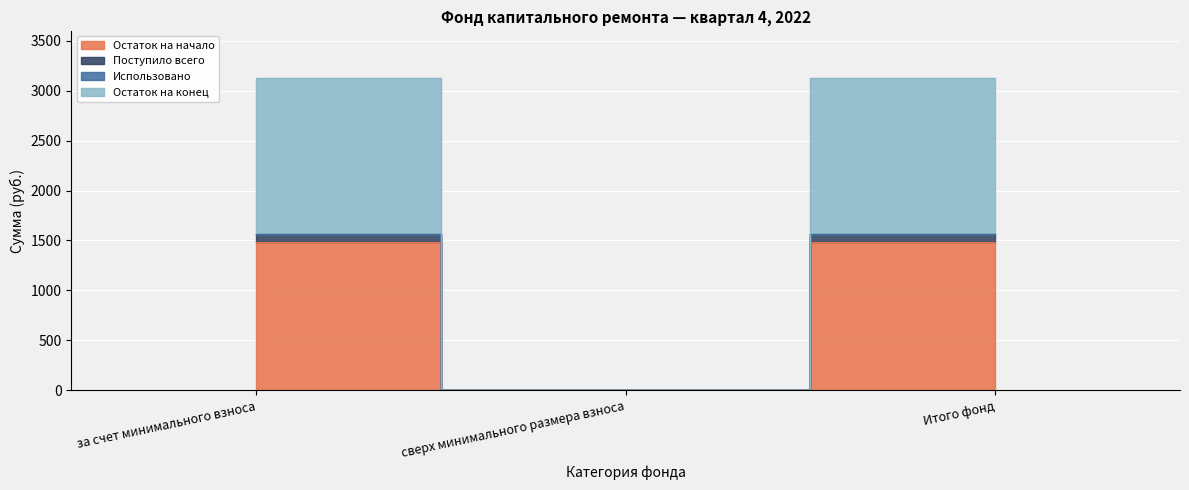

At which label does Остаток на начало first exceed 1486?

за счет минимального взноса